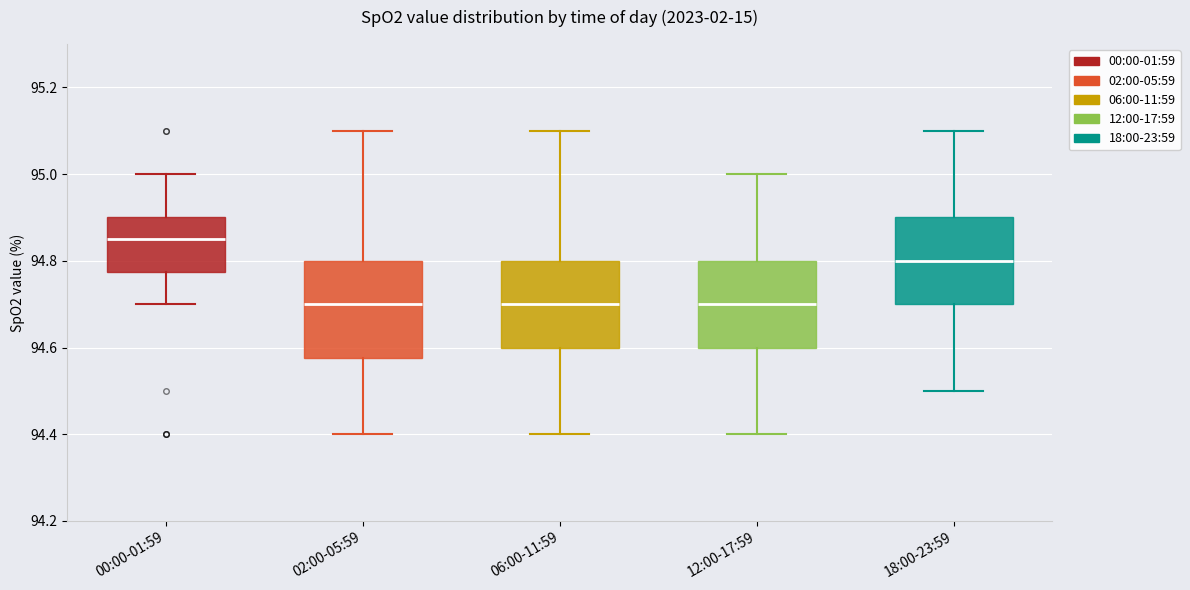

Where does the lower whisker of the box for 02:00-05:59 end on the y-axis? The values are not printed on the chart, so give them approximately, as read against the axis.

94.40